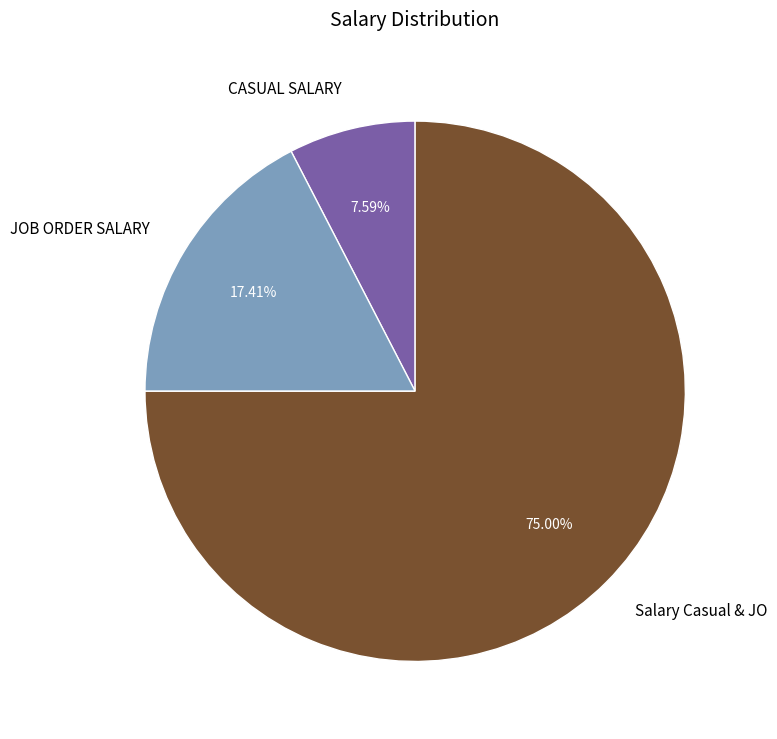

To the nearest percent, what percentage of the pie is Salary Casual & JO?

75%